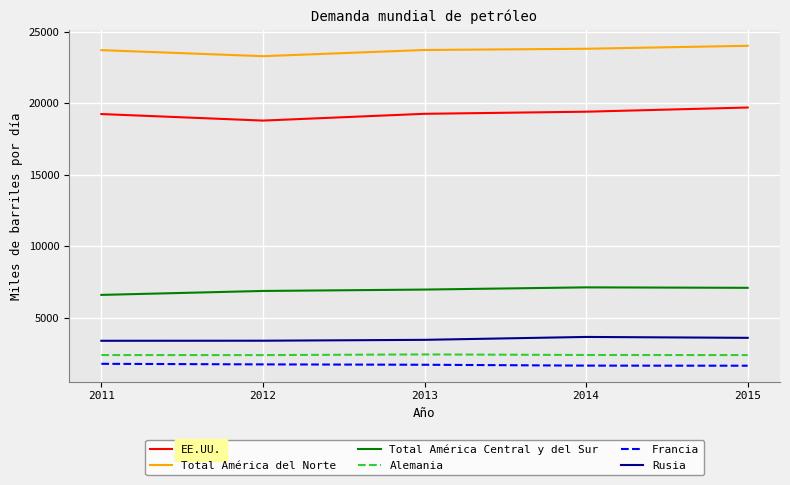

List the series in order of their peak value, highest first.

Total América del Norte, EE.UU., Total América Central y del Sur, Rusia, Alemania, Francia